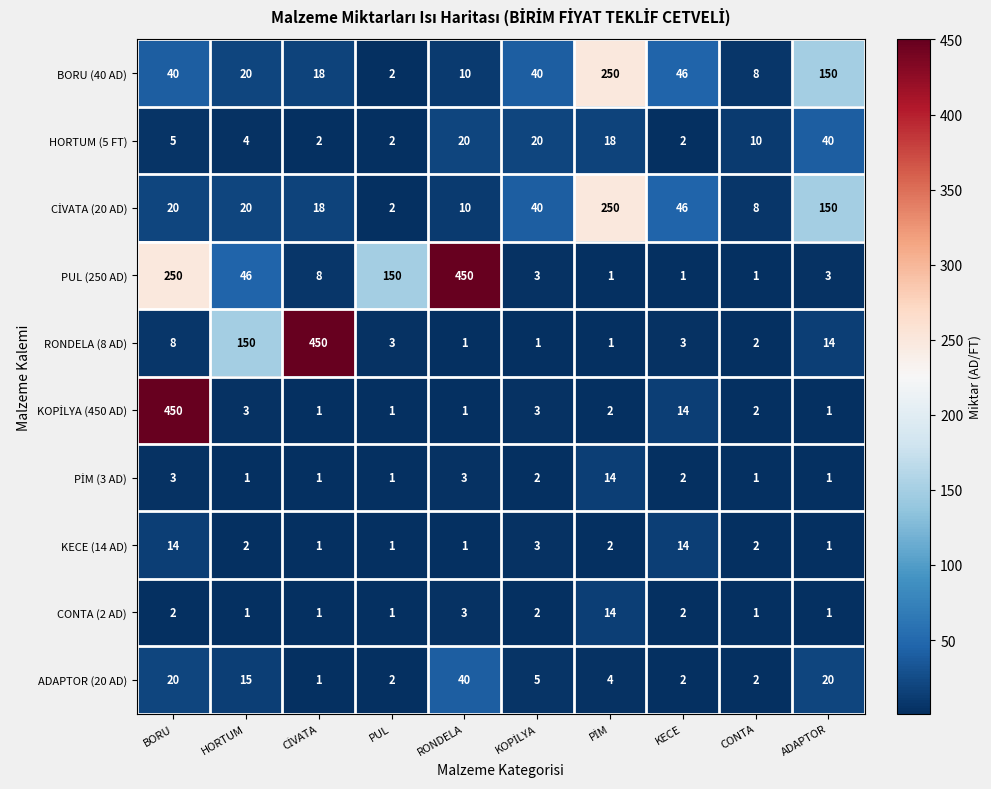

What is the highest value of the BORU (40 AD) series?

250